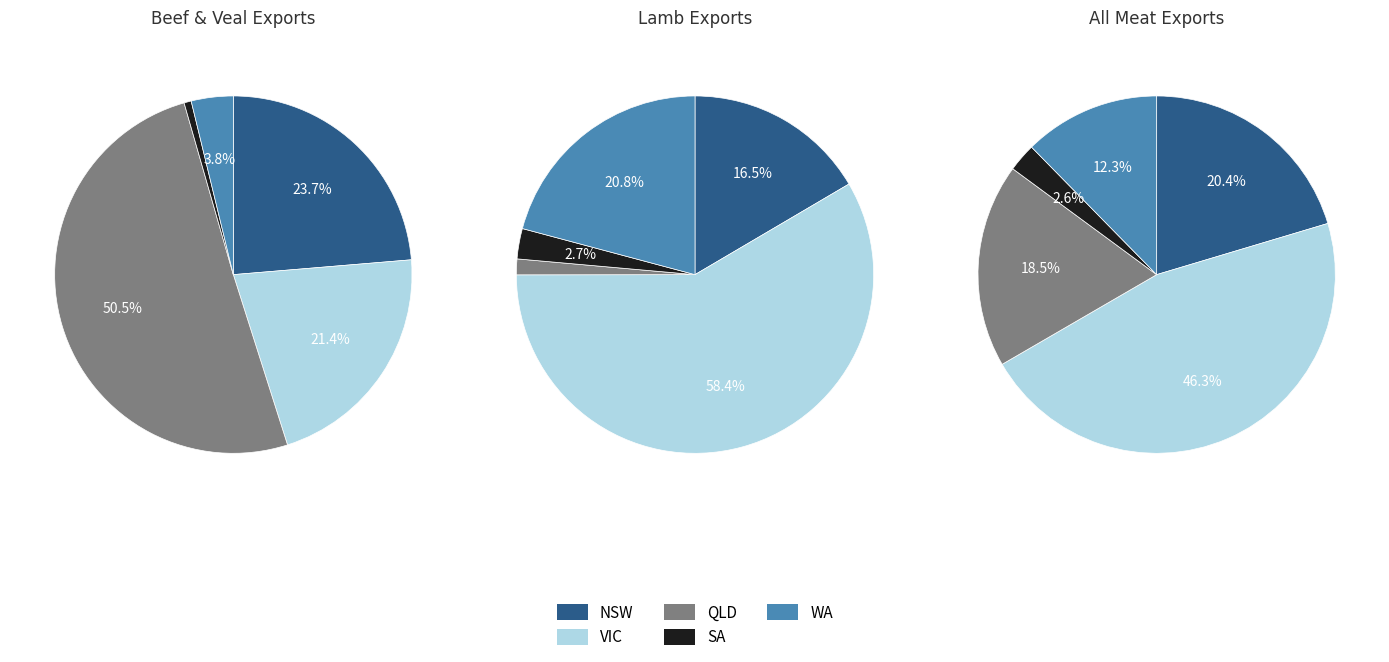

What is the largest slice in the pie chart?

VIC